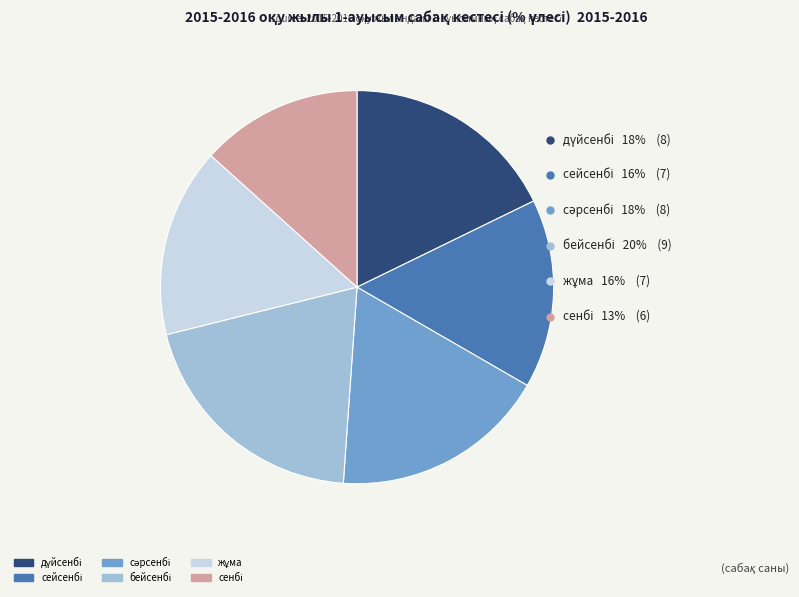

Is there any slice that represents more than half of the pie?

No